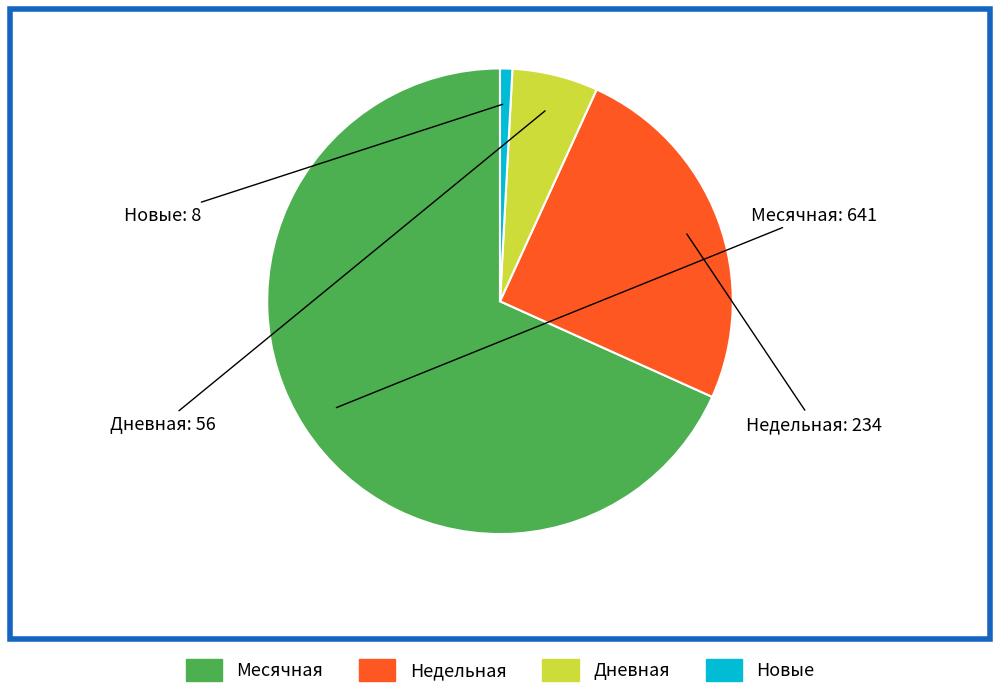

Is there a majority slice in this chart?

Yes